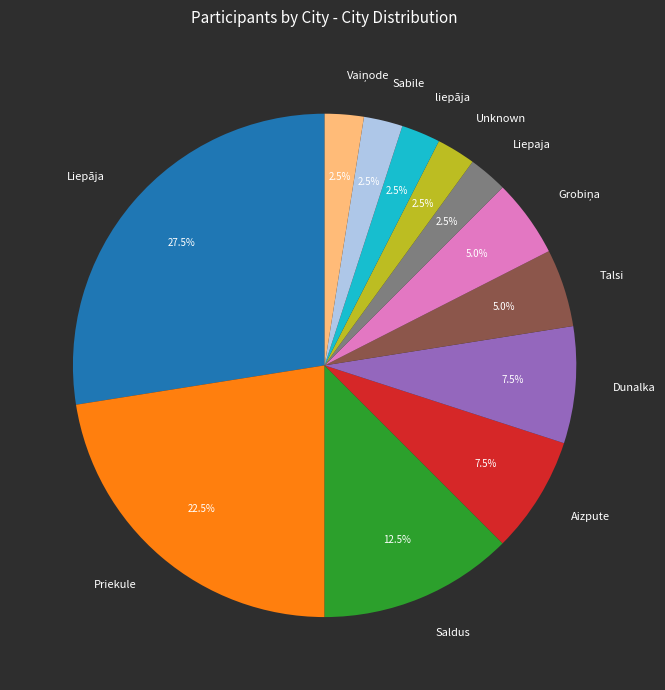

Count the number of slices in the pie.

12